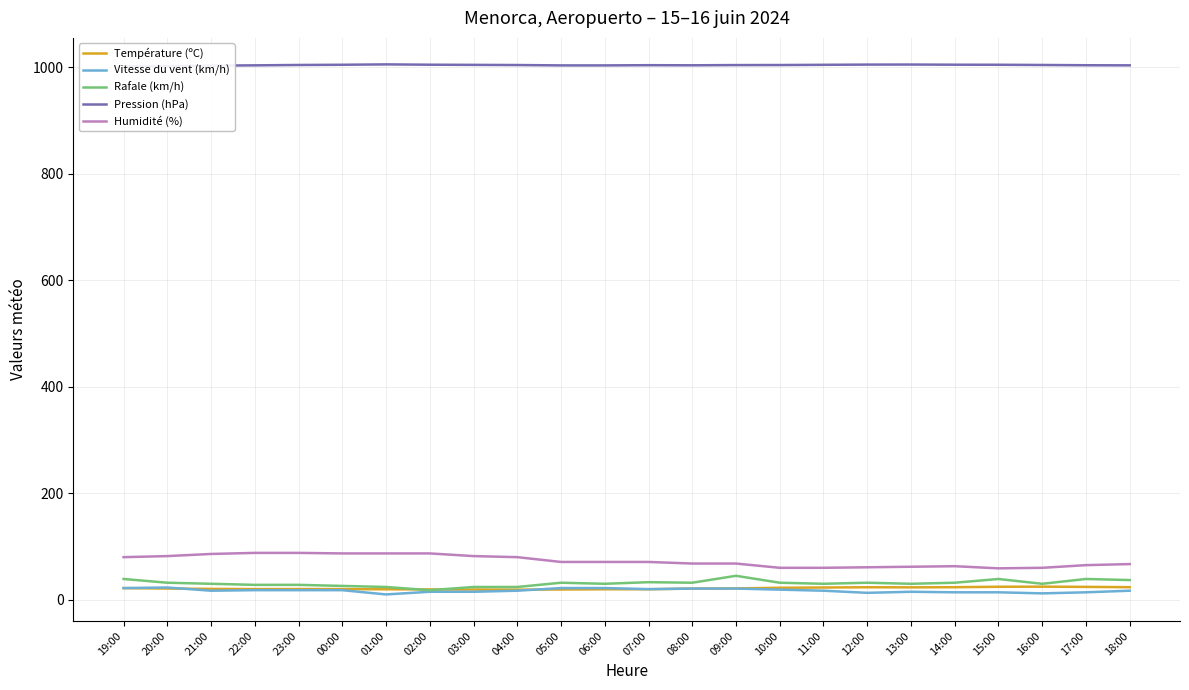

True or false: Humidité (%) and Vitesse du vent (km/h) intersect in this chart.

False